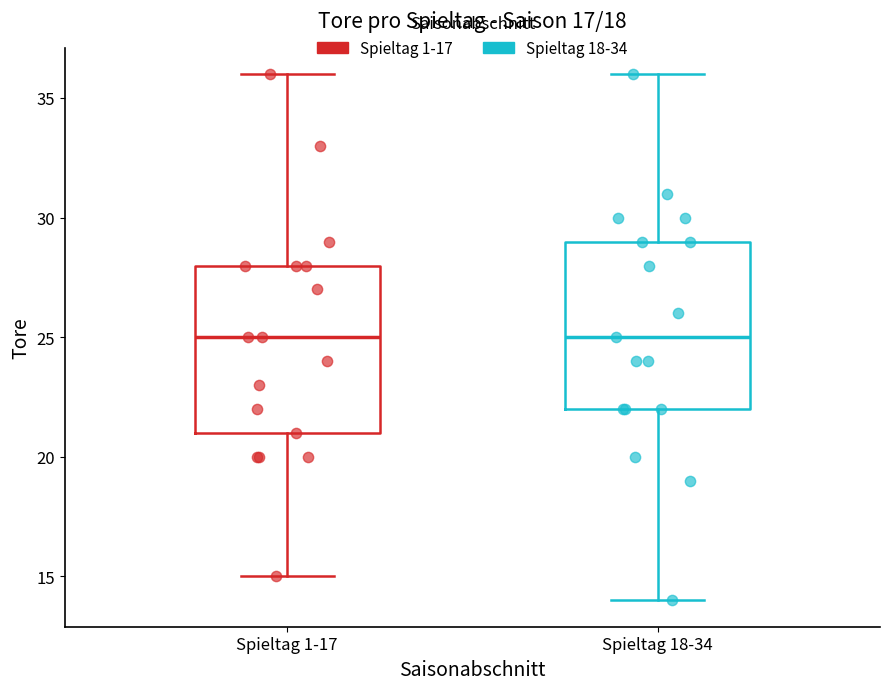

Reading left to right, transcribe this box plot: for each box, give where its median line is, the range the box spans, and where its two whiskers end, as read against the y-axis. The values are not printed on the chart, so give them approximately, as read against the axis.

Spieltag 1-17: median 25, box 21 to 28, whiskers 15 to 36
Spieltag 18-34: median 25, box 22 to 29, whiskers 14 to 36